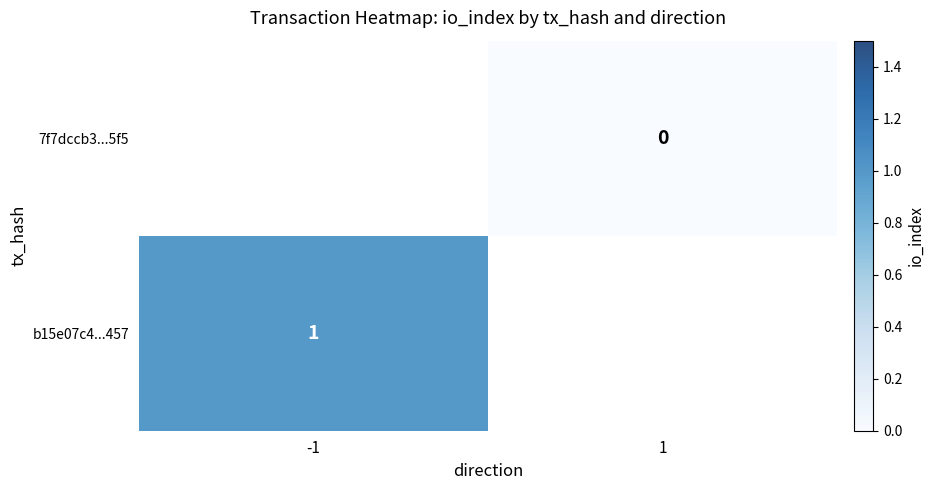

True or false: b15e07c4...457 has a value of 0 at -1.

False